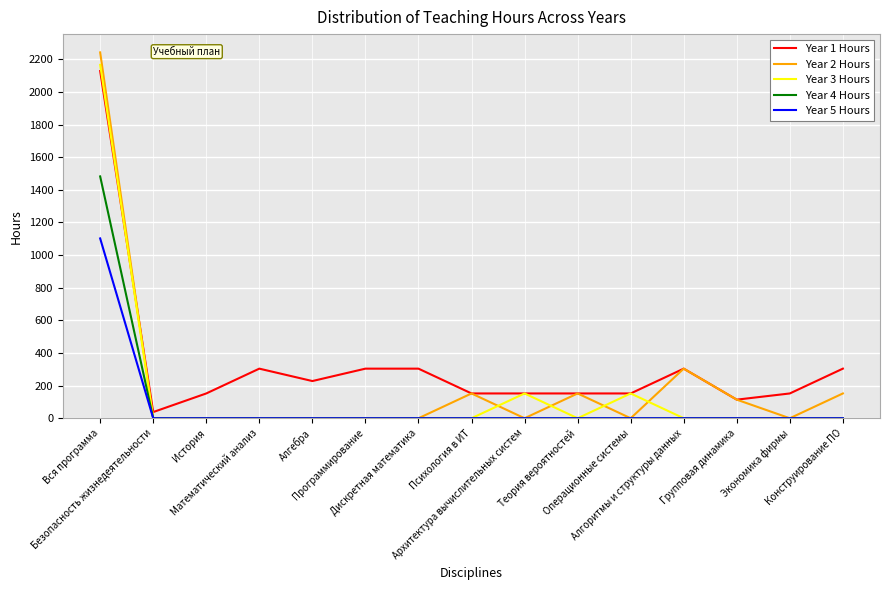

Rank the series by their maximum value, from lowest to highest.

Year 5 Hours, Year 4 Hours, Year 1 Hours, Year 3 Hours, Year 2 Hours